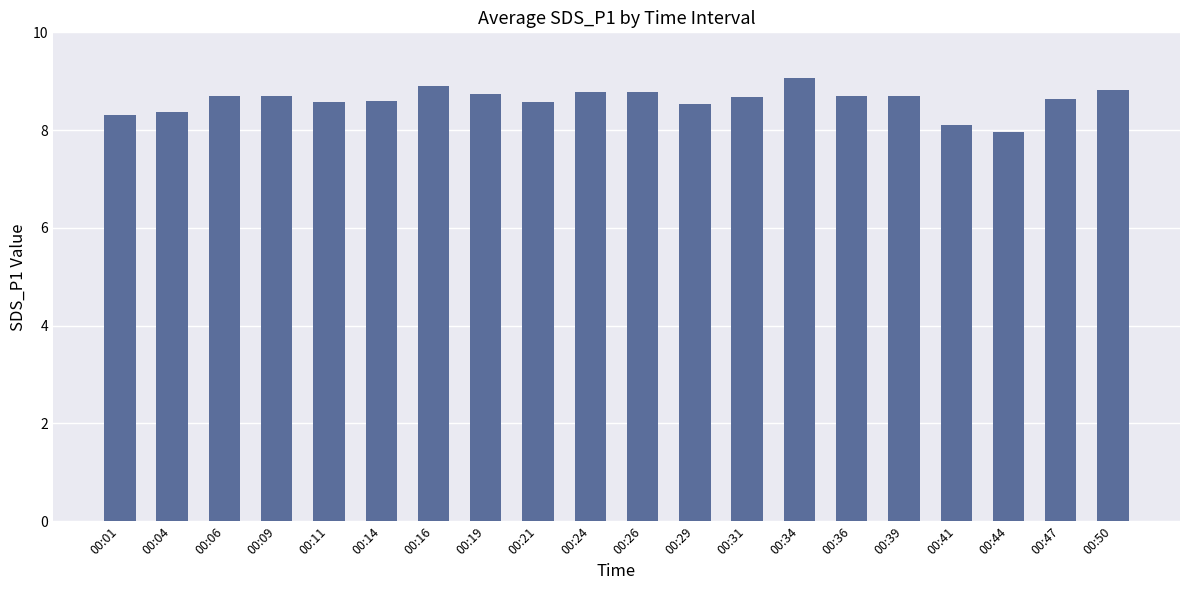

The value at 00:19 is 8.7. True or false?

True